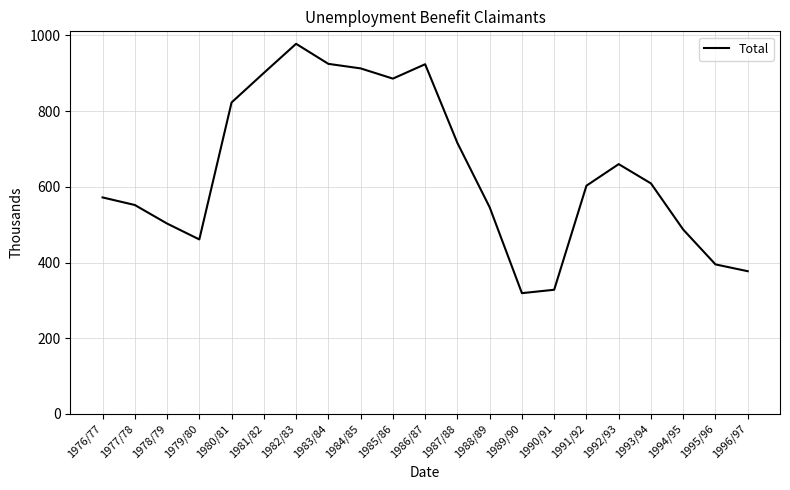

At which category does the chart reach its minimum across all series?

1989/90